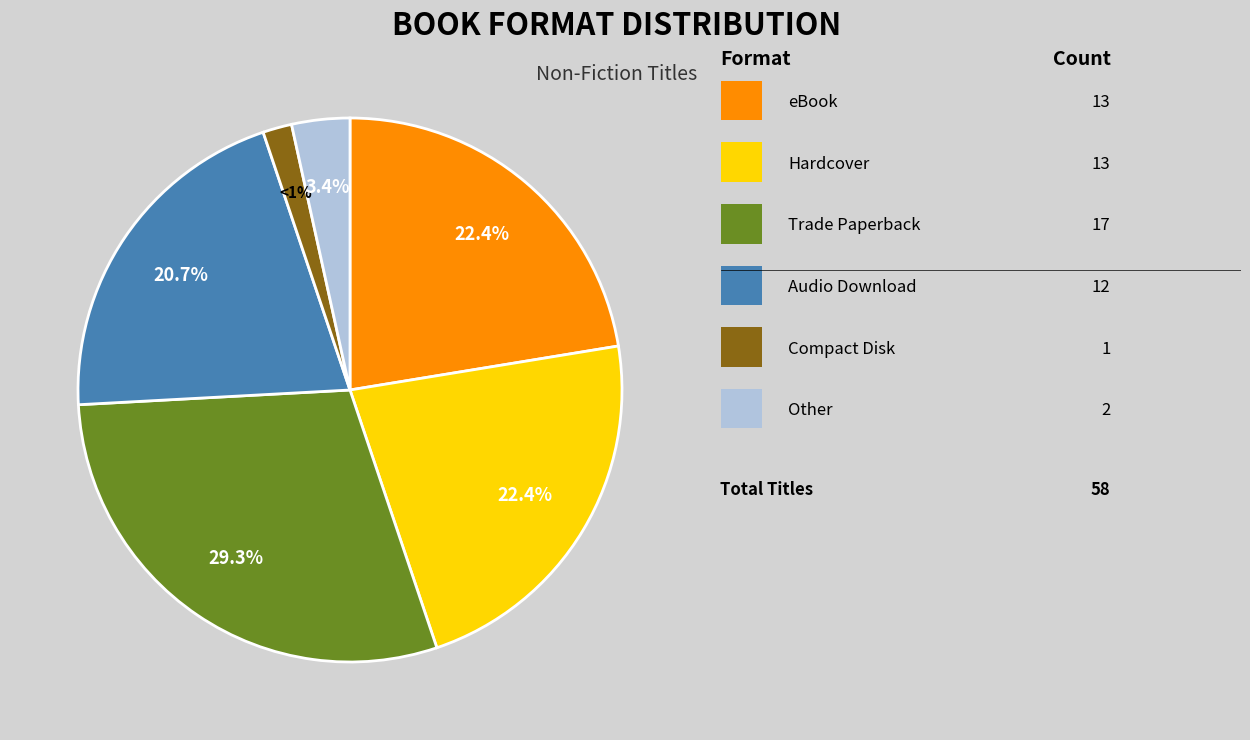

To the nearest percent, what percentage of the pie is eBook?

22%